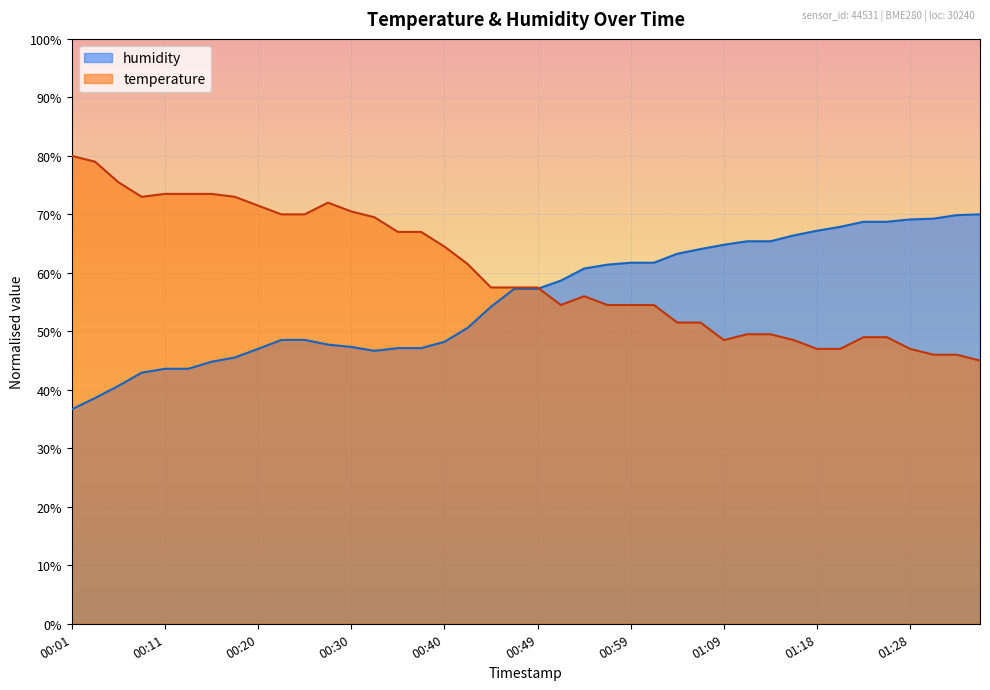

Reading left to right, extract all data points from this chart.

temperature: 80.0	79.0	75.5	73.0	73.5	73.5	73.5	73.0	71.5	70.0	70.0	72.0	70.5	69.5	67.0	67.0	64.5	61.5	57.5	57.5	57.5	54.5	56.0	54.5	54.5	54.5	51.5	51.5	48.5	49.5	49.5	48.5	47.0	47.0	49.0	49.0	47.0	46.0	46.0	45.0
humidity: 36.7	38.6	40.7	42.9	43.6	43.6	44.8	45.5	47.0	48.5	48.5	47.7	47.3	46.7	47.1	47.1	48.2	50.6	54.2	57.3	57.3	58.7	60.7	61.4	61.7	61.7	63.3	64.1	64.8	65.4	65.4	66.4	67.2	67.9	68.7	68.7	69.1	69.3	69.9	70.0